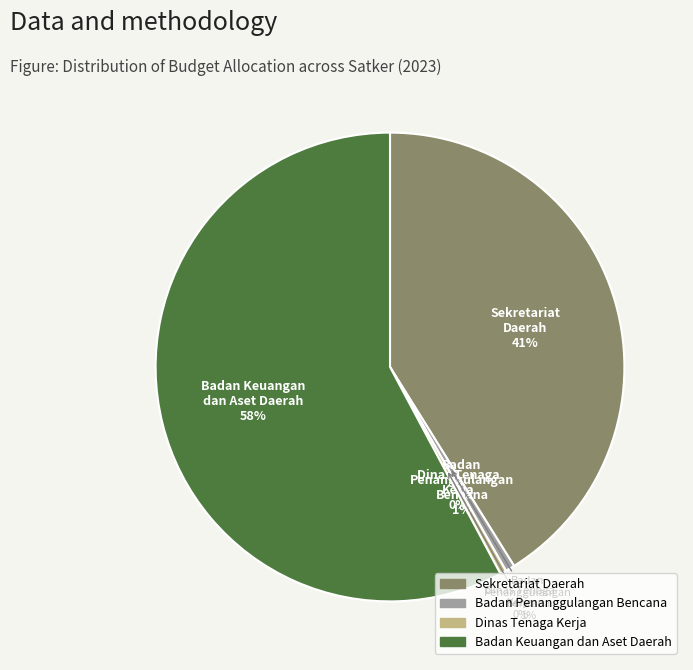

Is it true that SEKRETARIAT DAERAH PROVINSI KALIMANTAN is 1% of the pie?

False